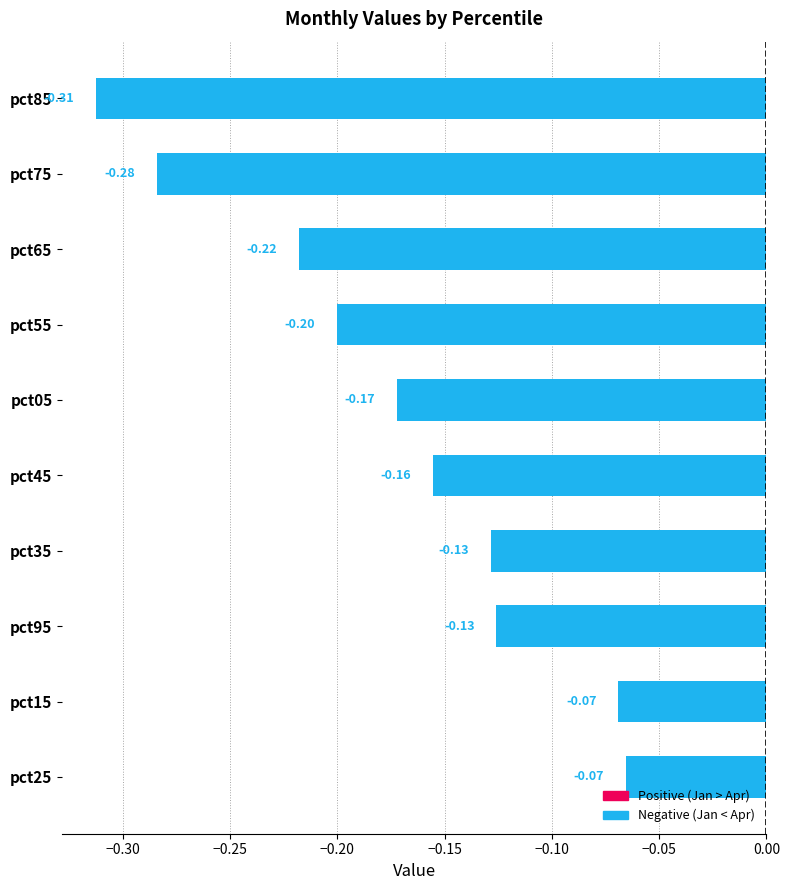

What is the sum of the values at pct45 and pct65?

-0.4